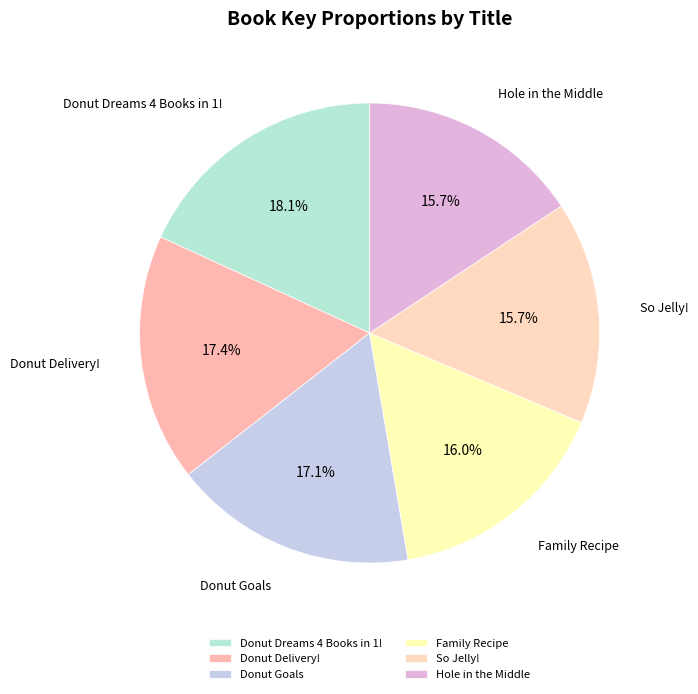

Is there any slice that represents more than half of the pie?

No